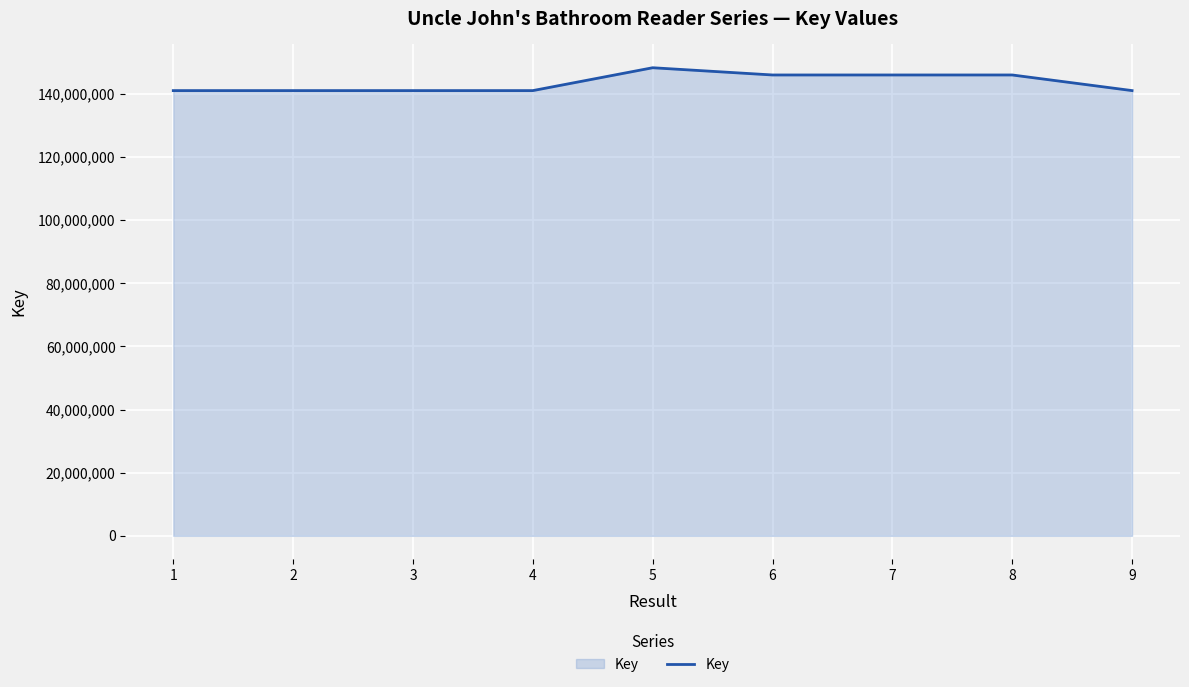

Is it true that the value at 9 is 243201355?

False